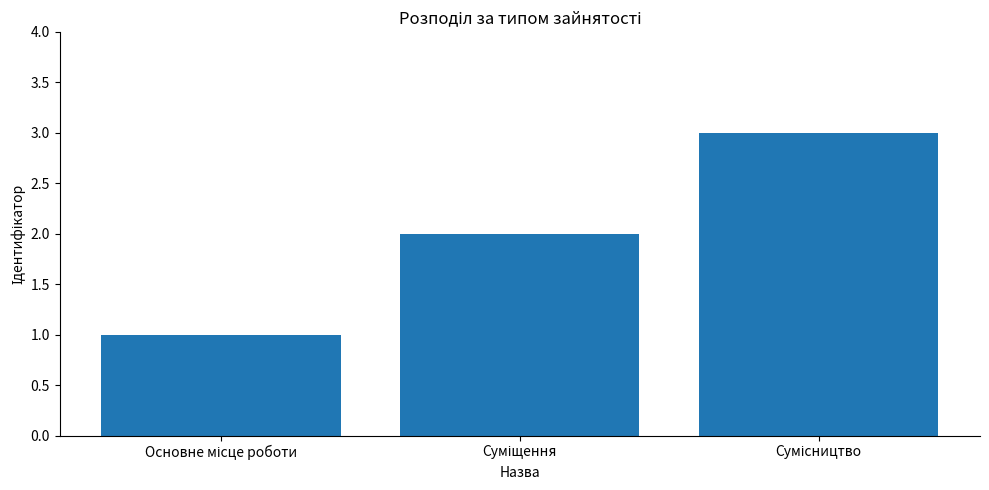

What is the sum of all values?

6